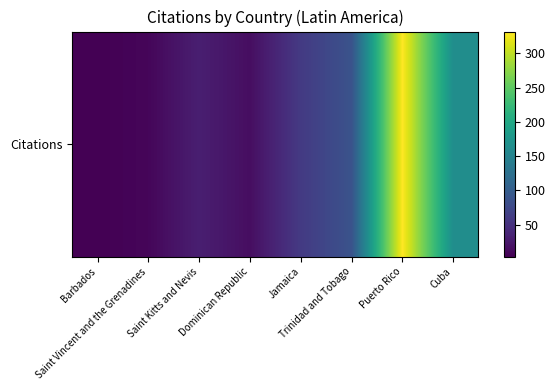

Reading right to left, transcribe all the data shown in this chart.

Cuba=164	Puerto Rico=332	Trinidad and Tobago=87	Jamaica=59	Dominican Republic=15	Saint Kitts and Nevis=31	Saint Vincent and the Grenadines=8	Barbados=3